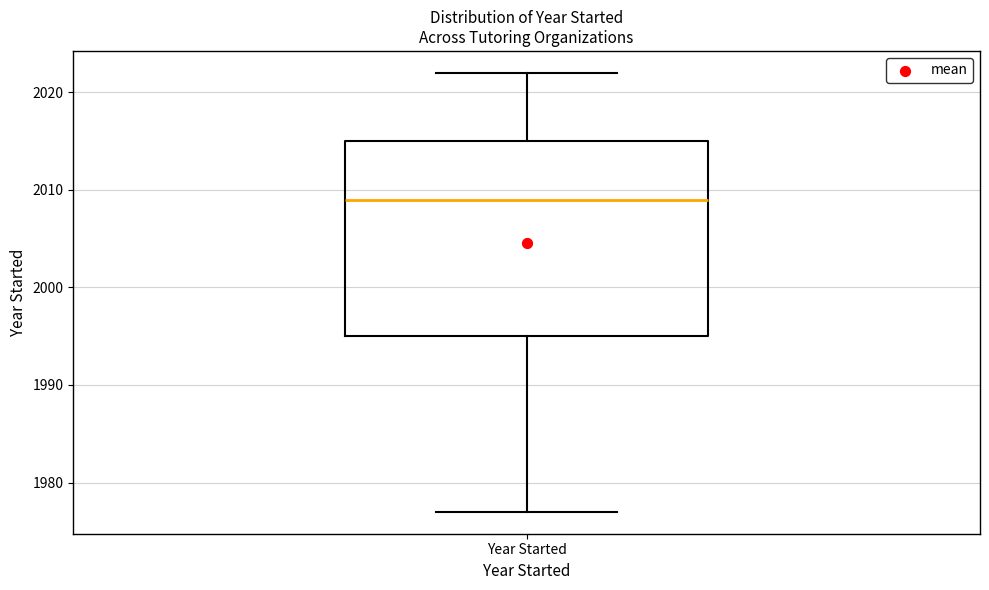

Where does the median line of the box for Year Started sit on the y-axis? The values are not printed on the chart, so give them approximately, as read against the axis.

2009